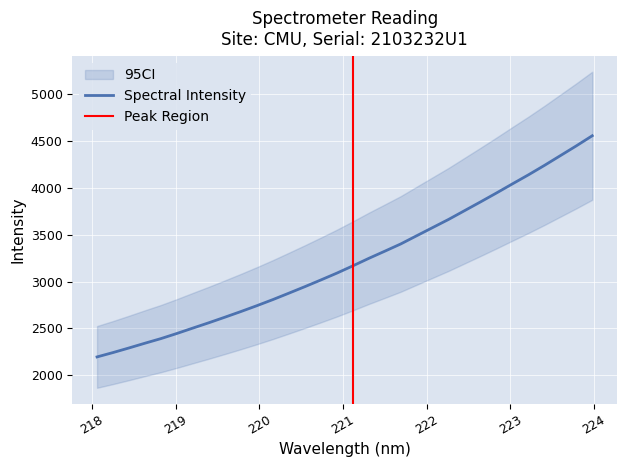

At which label does the data first exceed 3168?

221.1174